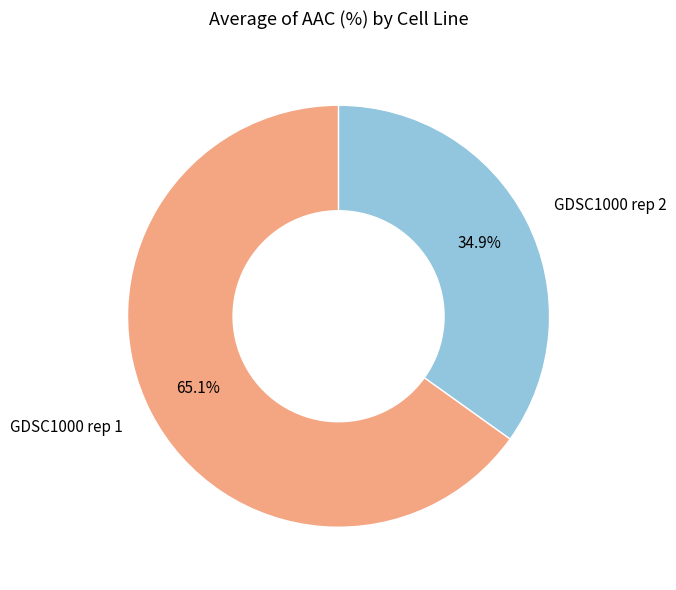

Which slice is the largest?

GDSC1000 rep 1